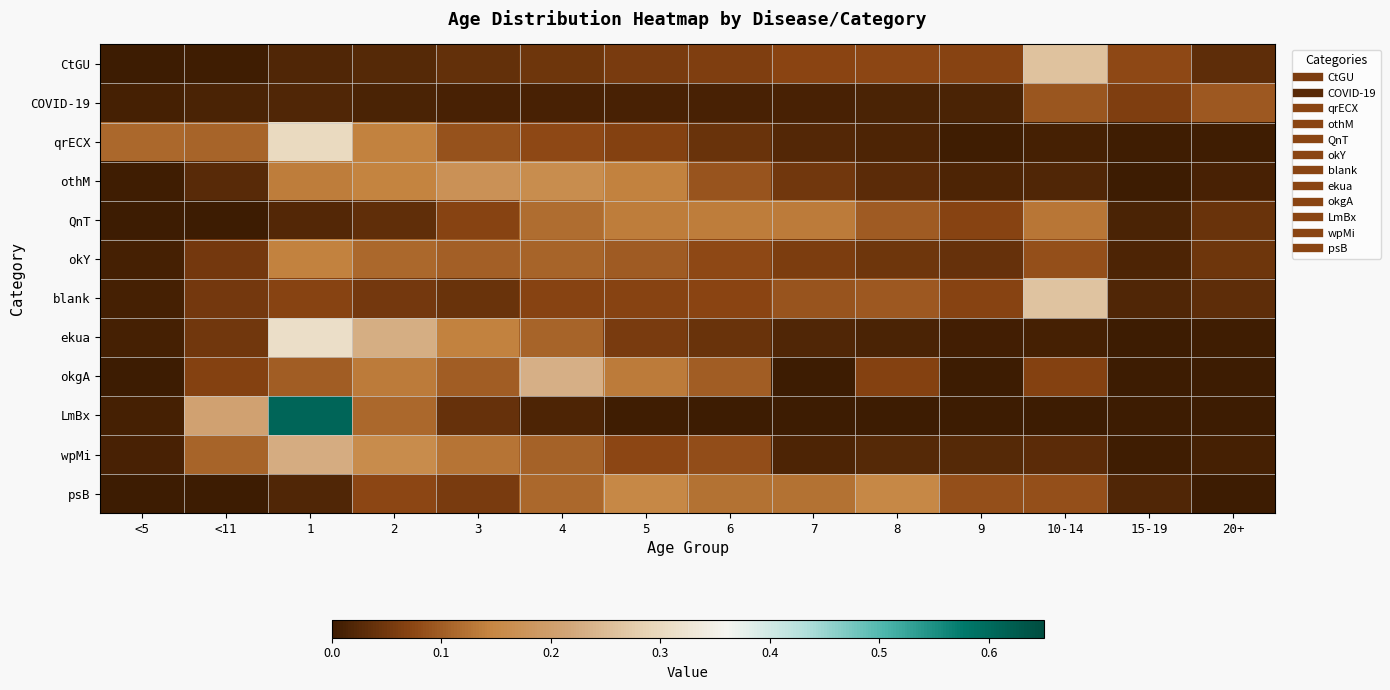

Which category has the lowest value across all series?

<5